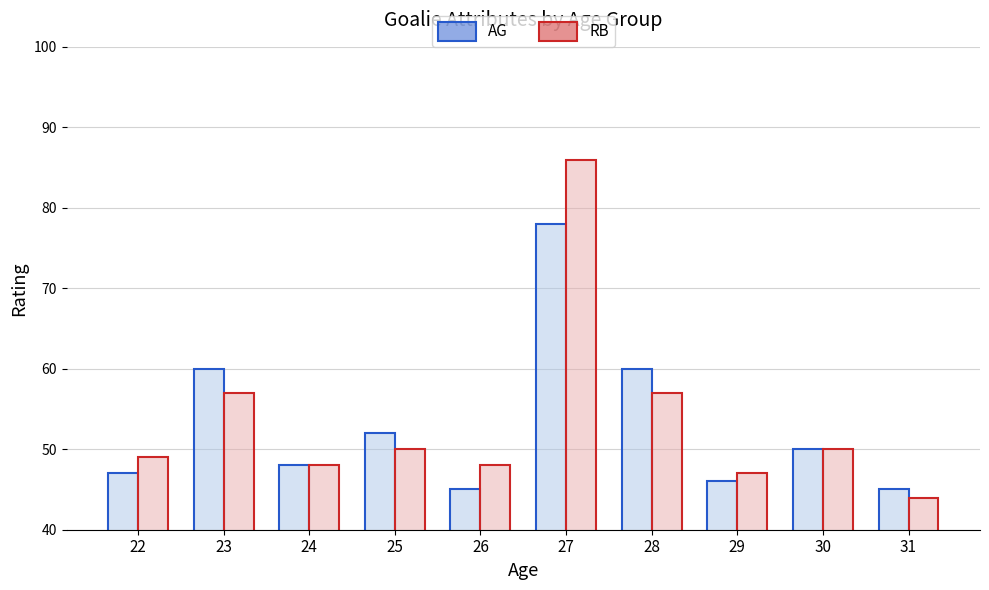

Rank the series at 28 from lowest to highest value.

RB, AG